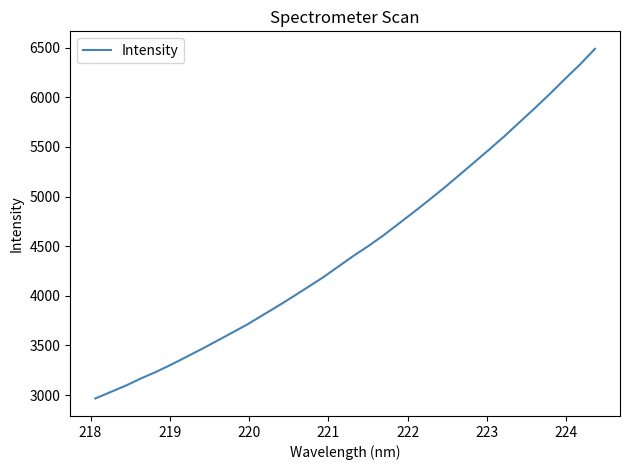

What is the difference between the maximum and minimum values?

3524.8